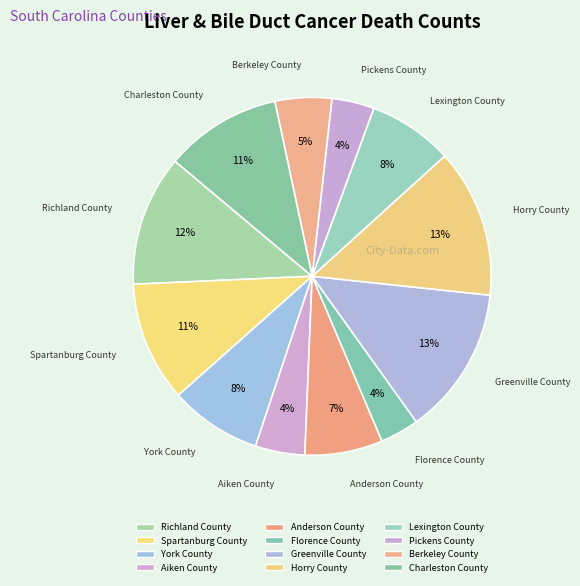

The Horry County slice represents 13% of the pie. True or false?

True